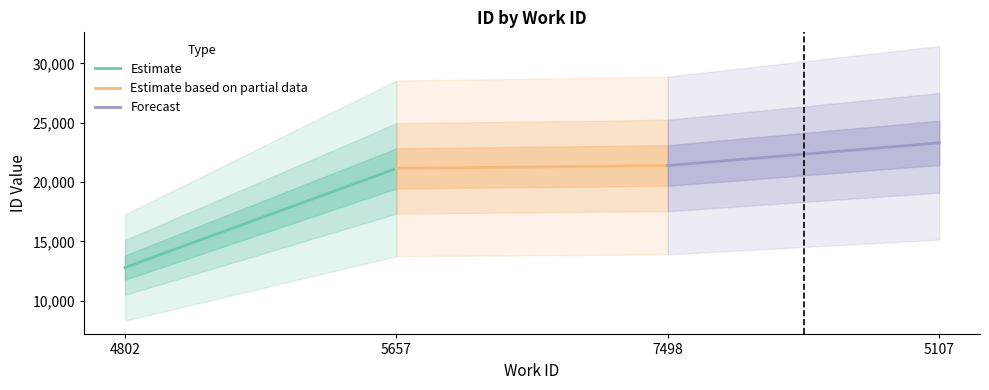

What is the difference between the maximum and minimum values in the Estimate based on partial data series?

244